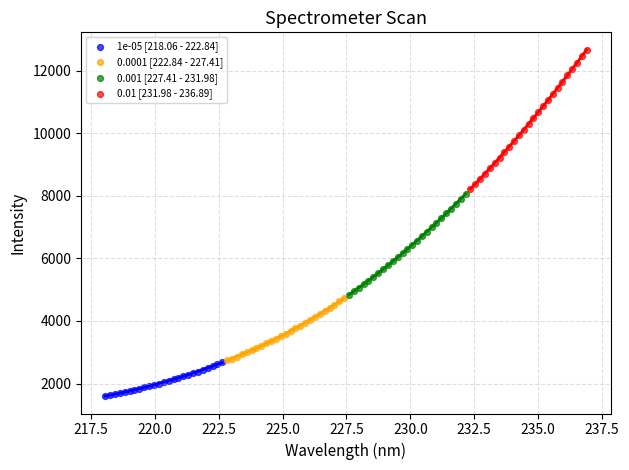

Which series has the largest Y range (max minus min)?

0.01 [231.98 - 236.89]